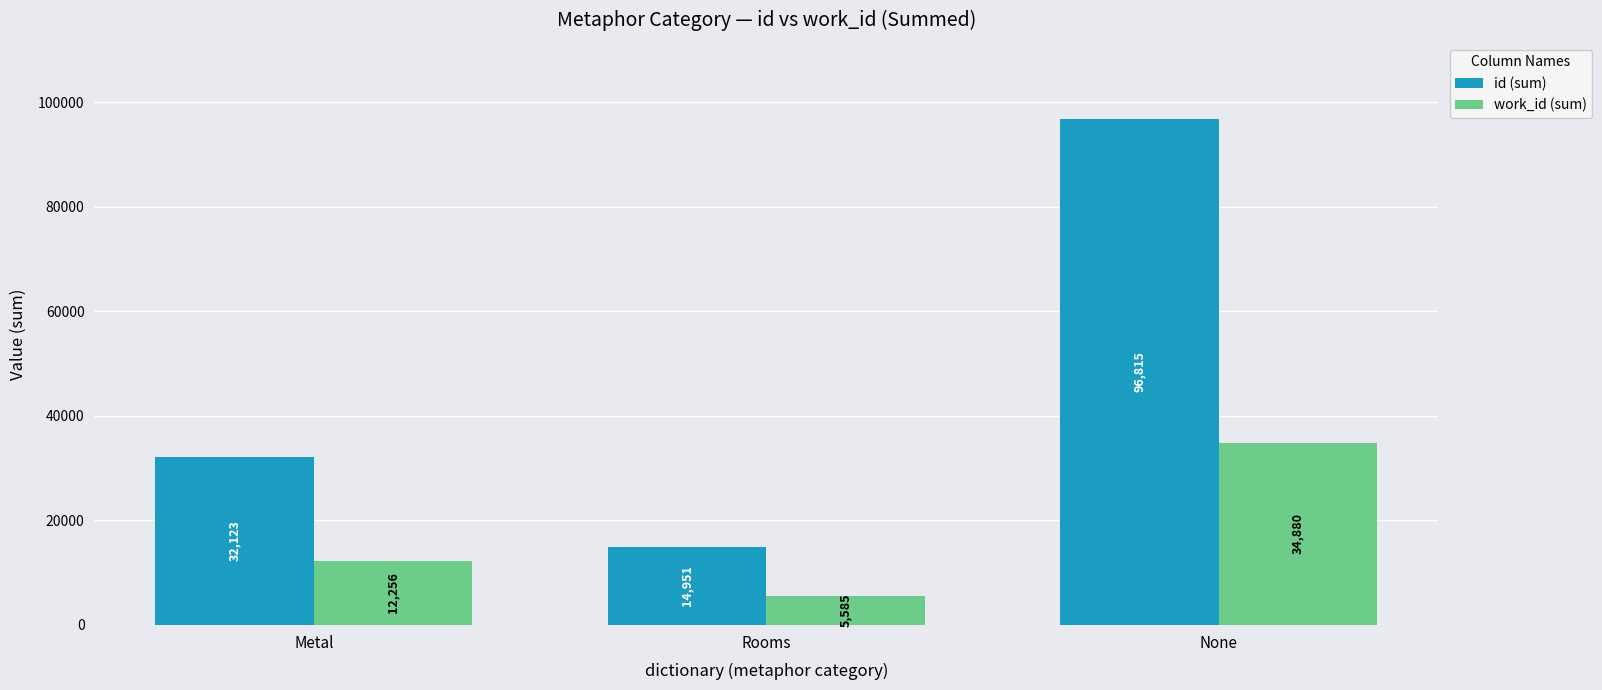

At which label does work_id (sum) reach its peak?

None